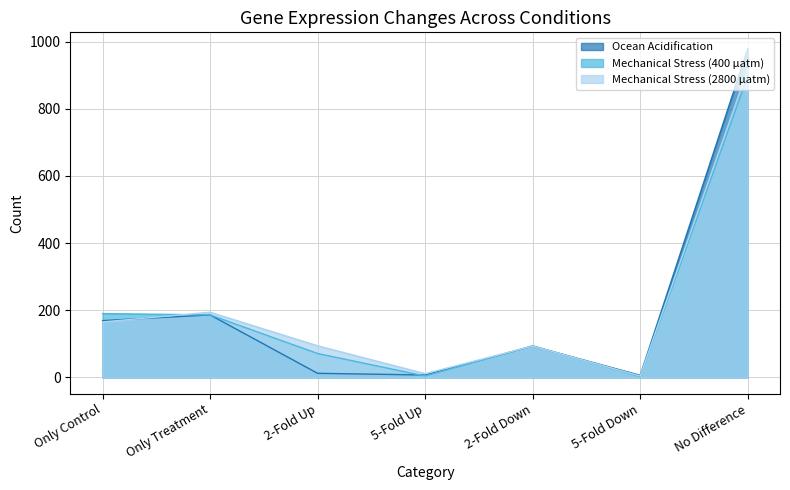

Rank the series at 5-Fold Down from highest to lowest value.

Ocean Acidification, Mechanical Stress (2800 µatm), Mechanical Stress (400 µatm)